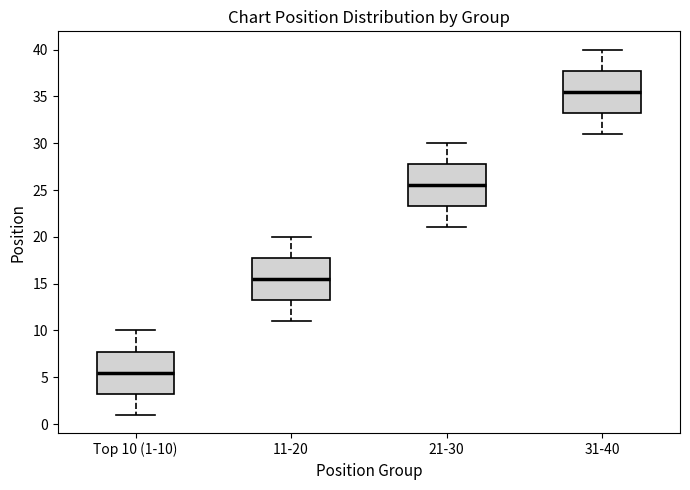

Reading left to right, transcribe this box plot: for each box, give where its median line is, the range the box spans, and where its two whiskers end, as read against the y-axis. The values are not printed on the chart, so give them approximately, as read against the axis.

Top 10 (1-10): median 5.5, box 3.5 to 8.0, whiskers 1.0 to 10.0
11-20: median 15.5, box 13.5 to 18.0, whiskers 11.0 to 20.0
21-30: median 25.5, box 23.5 to 28.0, whiskers 21.0 to 30.0
31-40: median 35.5, box 33.5 to 38.0, whiskers 31.0 to 40.0